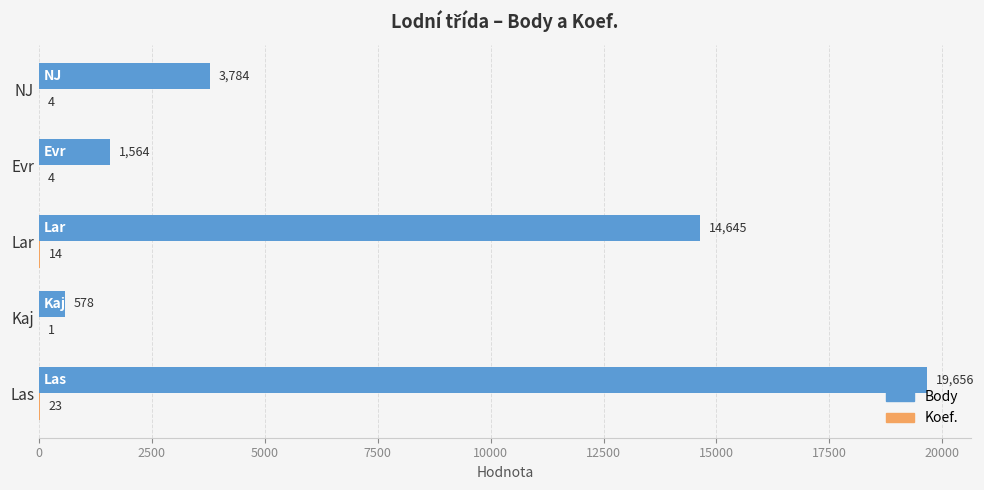

Read the Body value at Lar.

14645